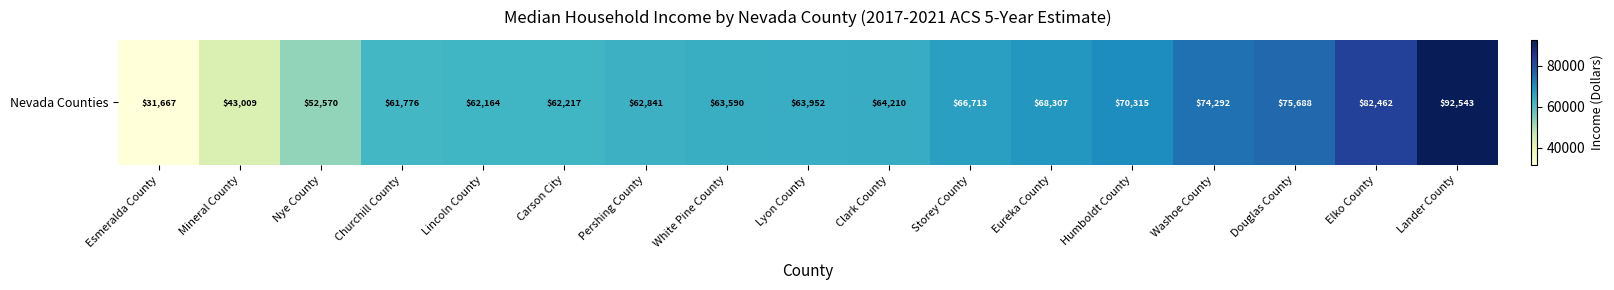

What is the difference between the values at Carson City and Lincoln County?

53